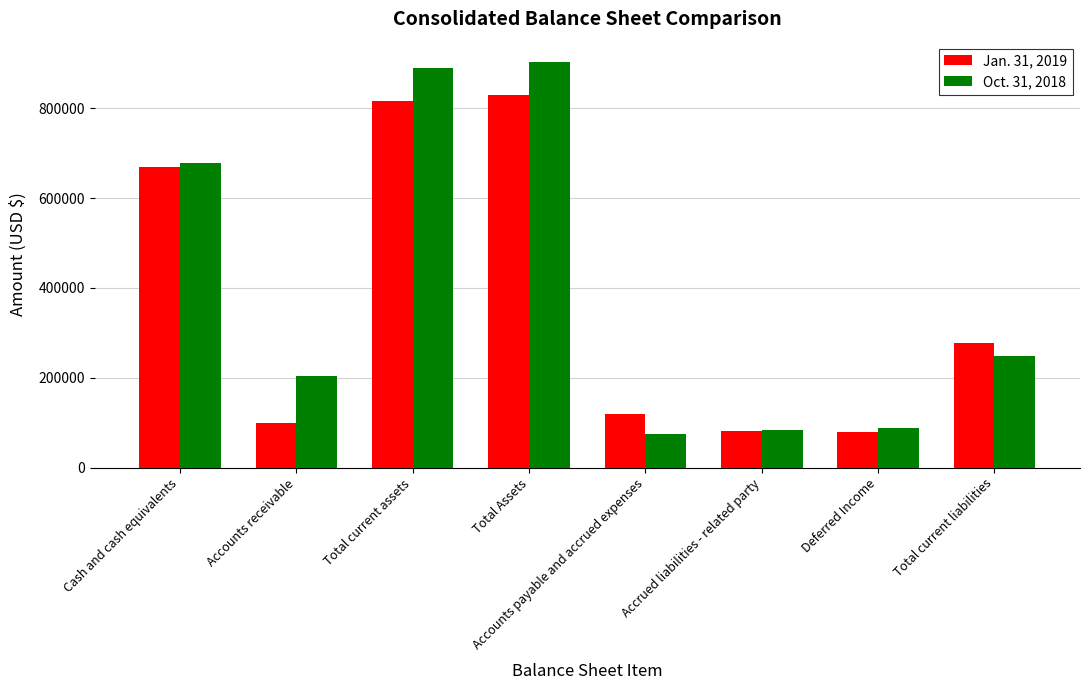

What is the difference between the highest and lowest values at Total Assets?

72668